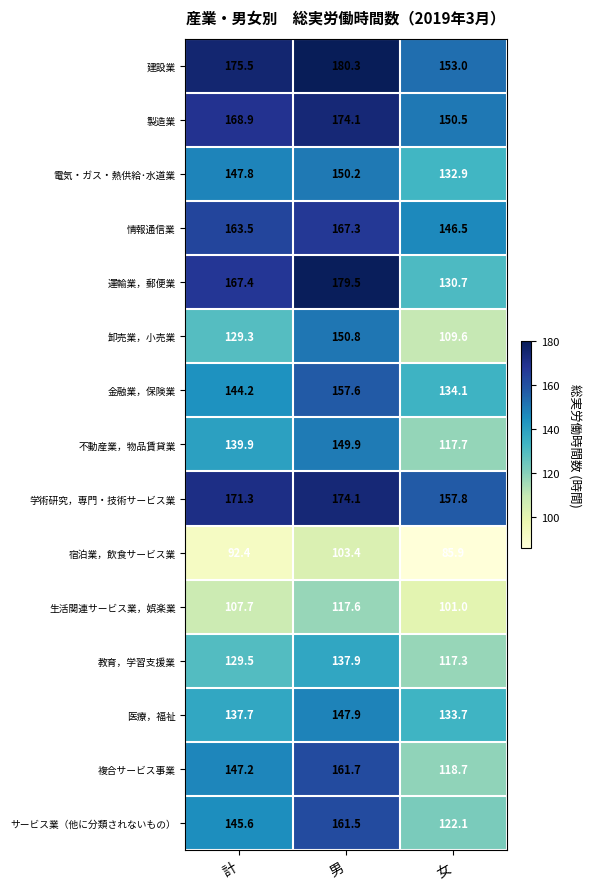

Rank the categories by 情報通信業 value from lowest to highest.

女, 計, 男